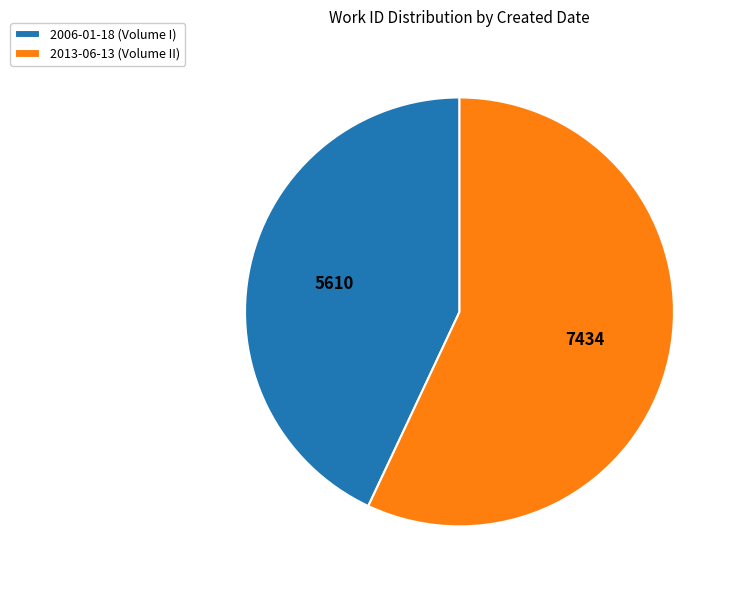

How many slices are in this pie chart?

2